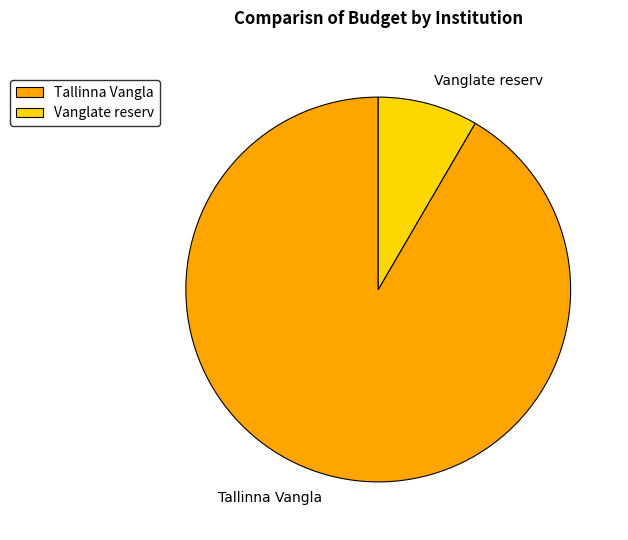

Is Tallinna Vangla the majority of the pie?

Yes